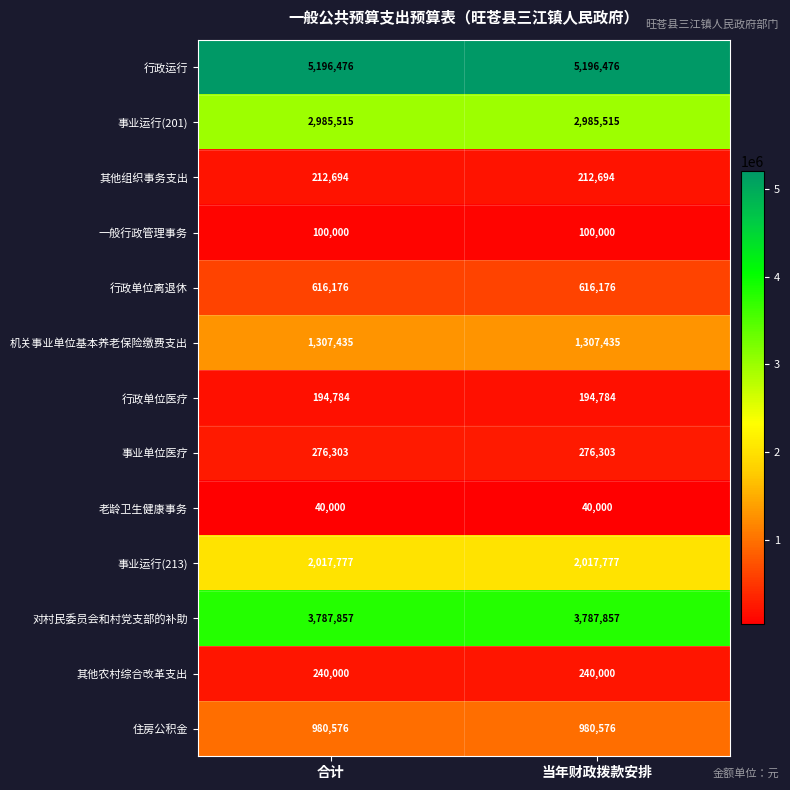

At how many categories does at least one series exceed 1305228?

2